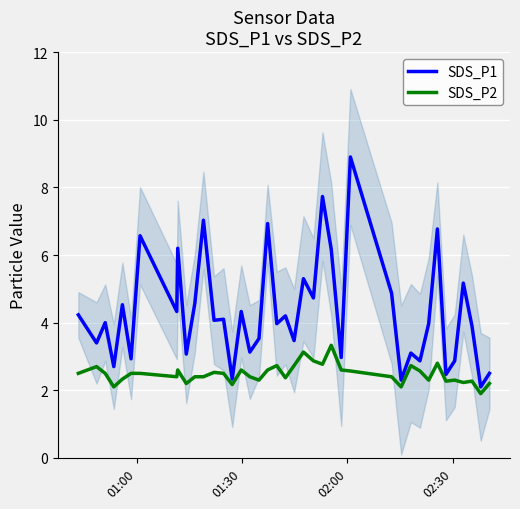

What is the highest value of the SDS_P2 series?

3.3